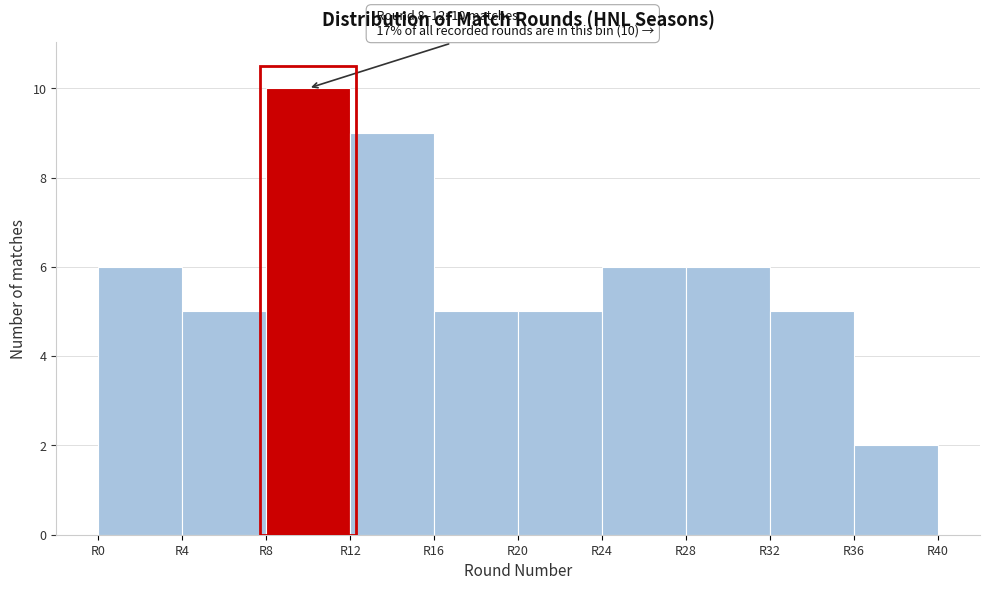

Over which range of the x-axis is the bar tallest?

8 to 12